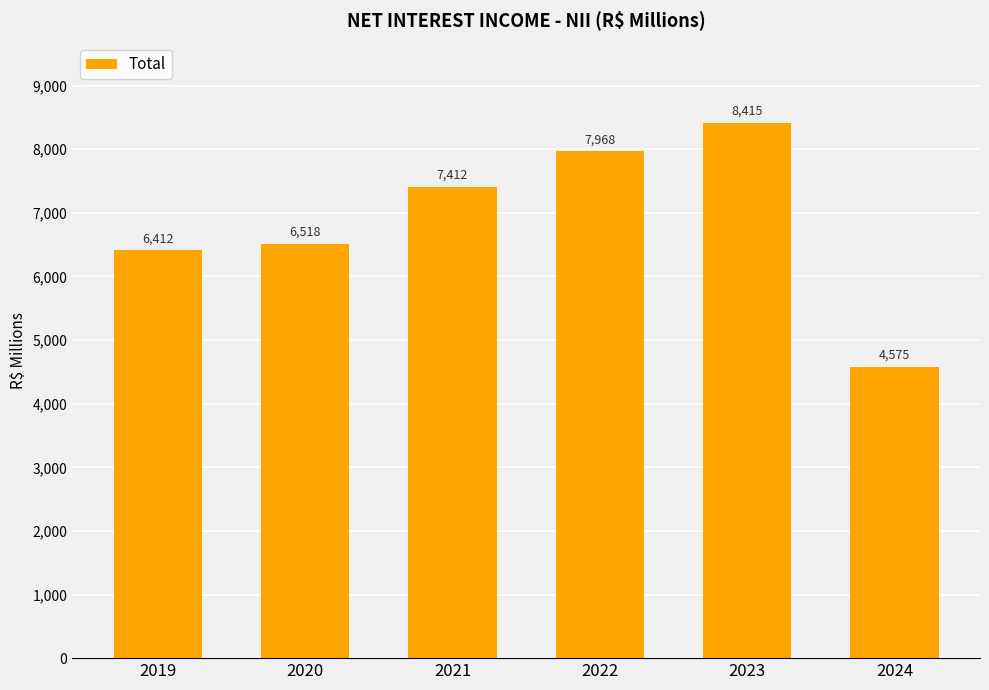

At which label does the data first exceed 7412?

2021